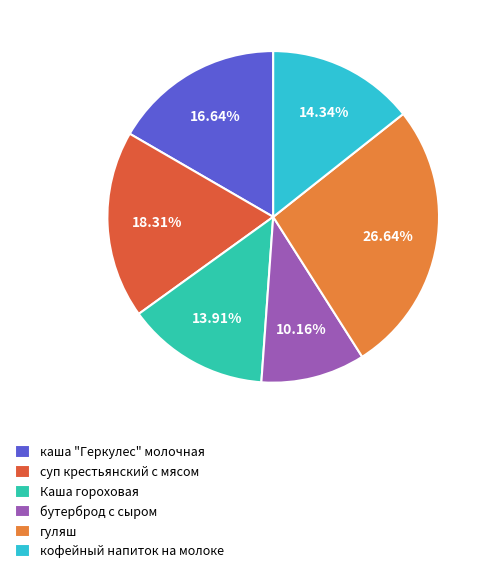

Do гуляш and суп крестьянский с мясом together represent more than half of the pie?

No